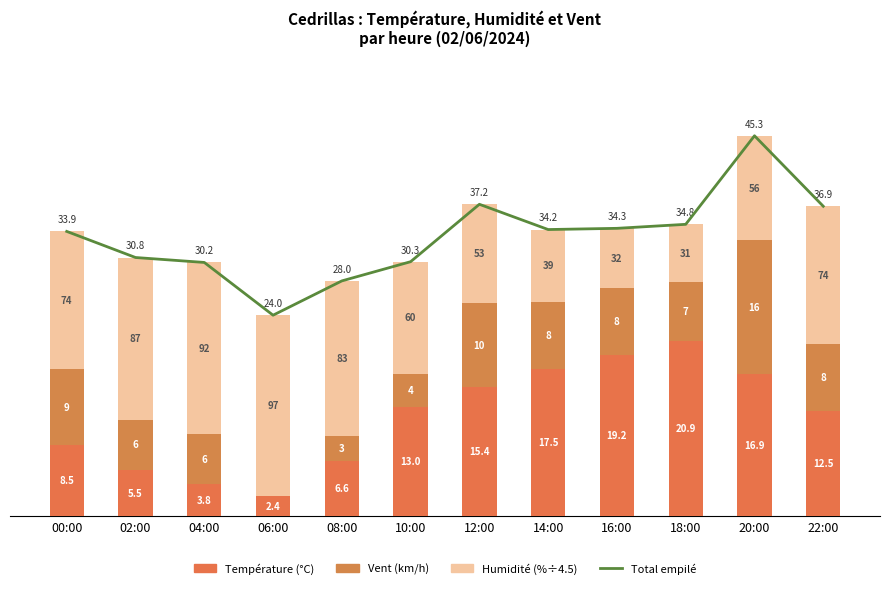

What is the label of the 8th bar from the right?

08:00